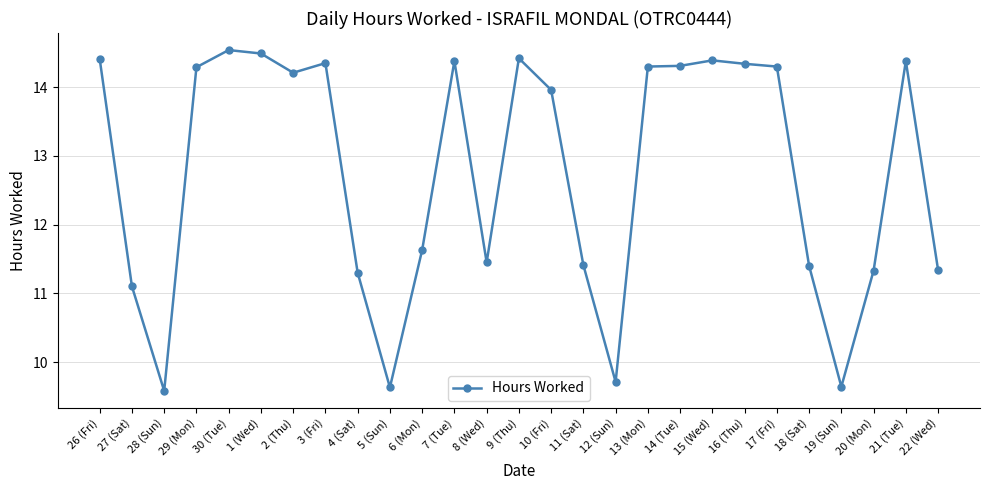

What position from the right is 27 (Sat)?

26